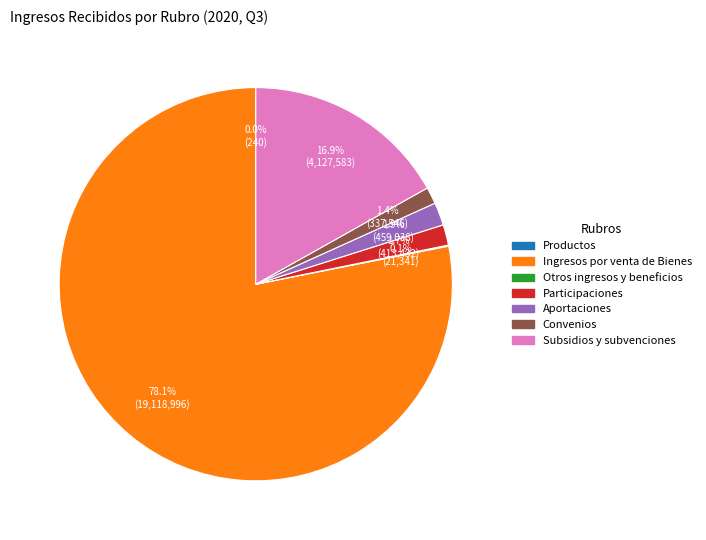

Which category accounts for the majority?

Ingresos por venta de Bienes